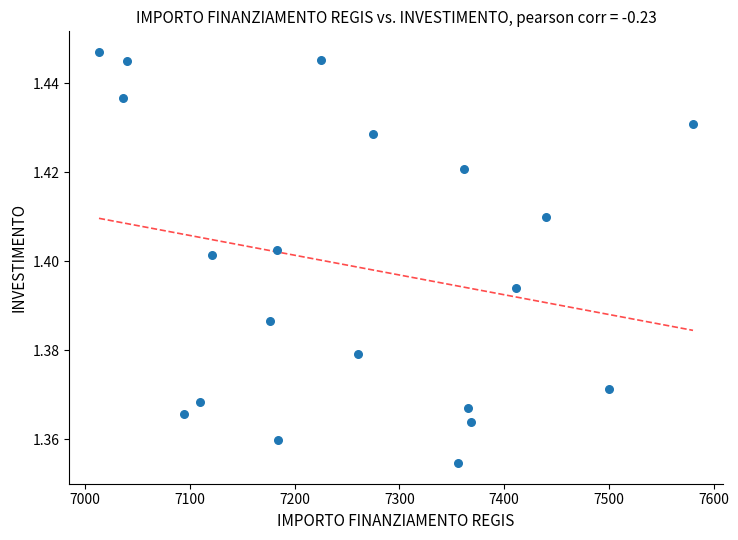

What is the range of X values (max minus min)?

567.0